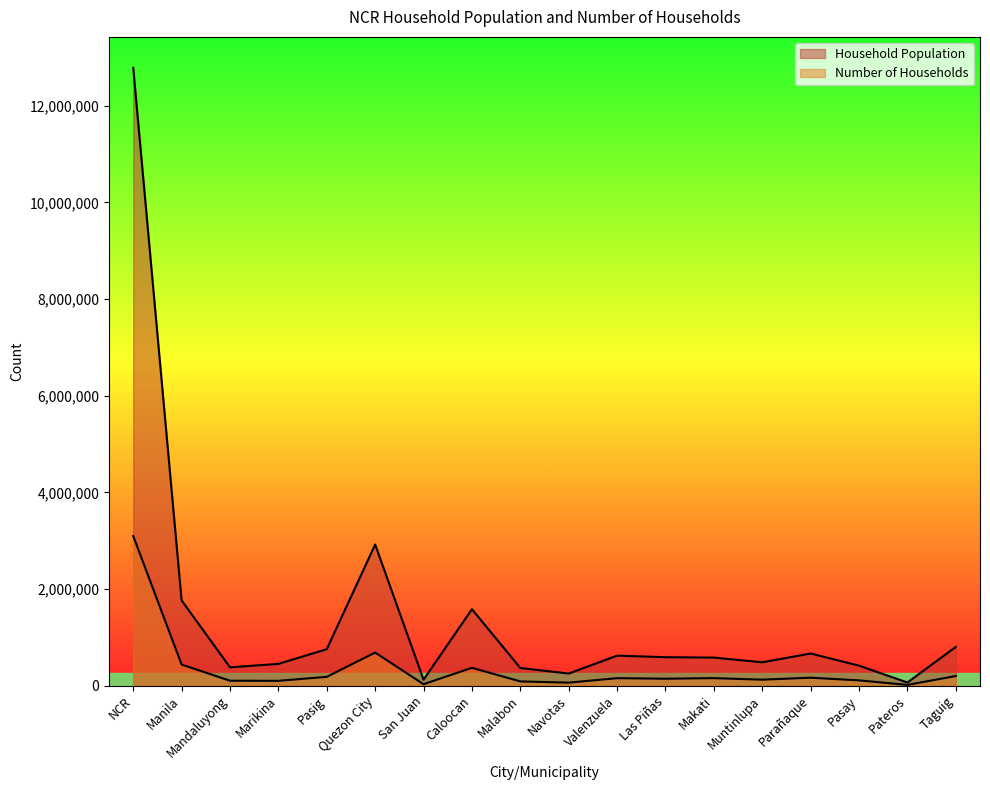

How many values in the Number of Households series exceed 153041?

8